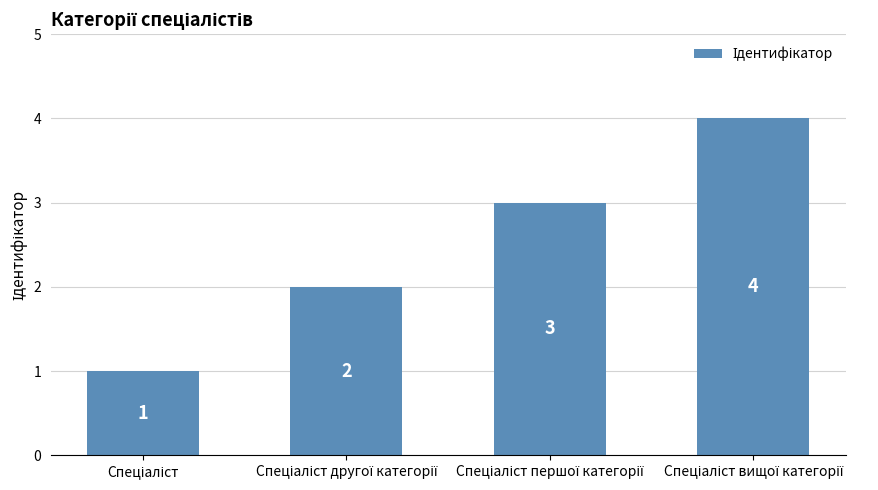

What is the sum of all values?

10